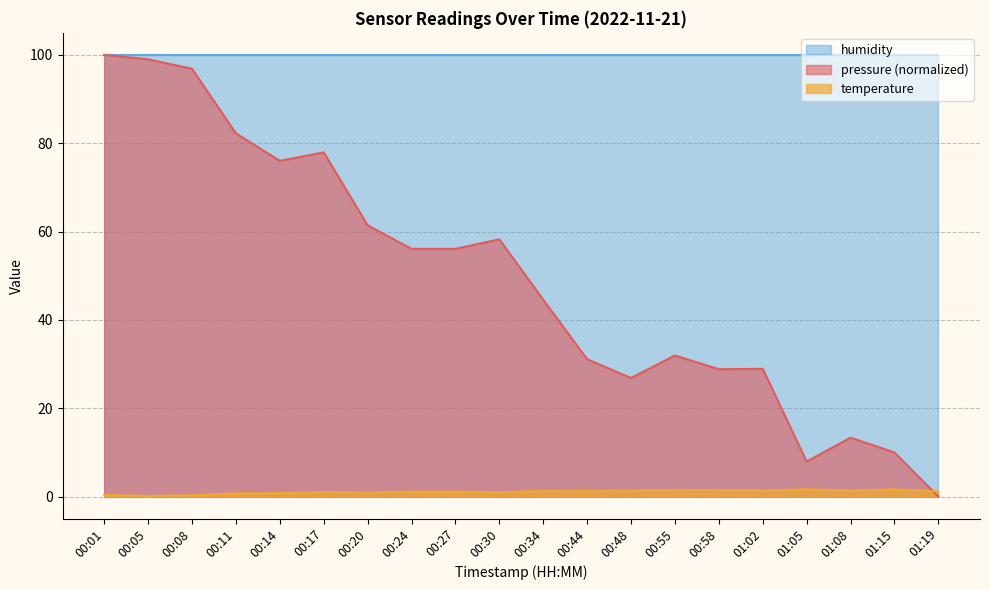

Does the chart display data point markers on the line(s)?

No